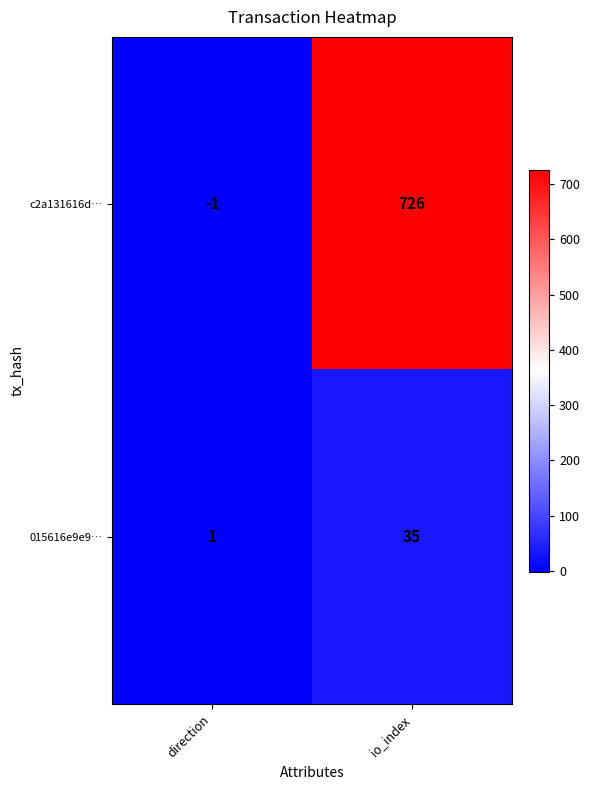

What value does the 015616e9e9… series have at io_index?

35